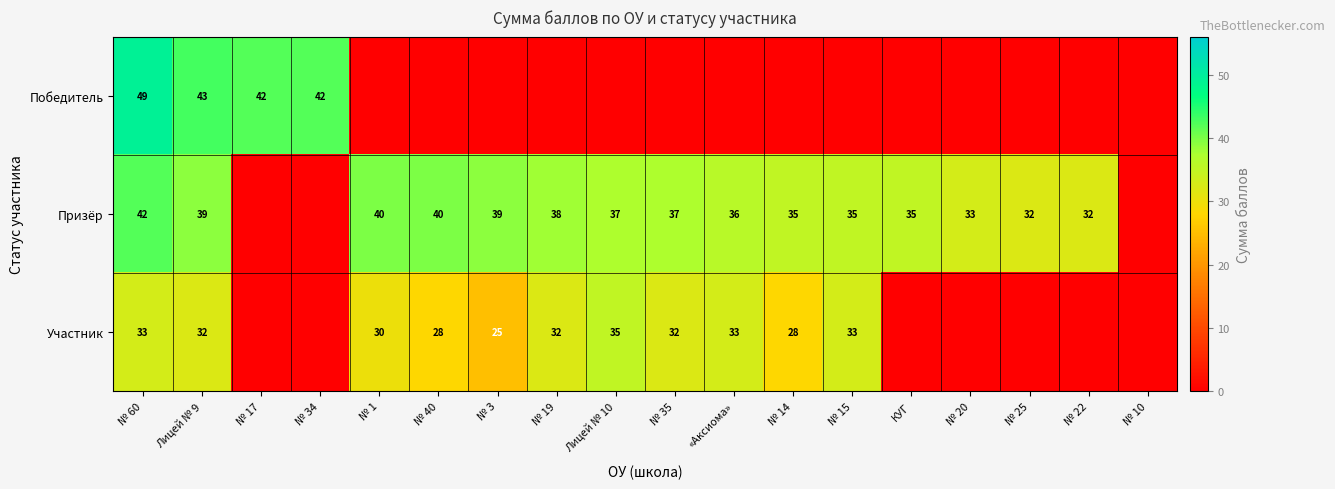

What is the sum of the Призёр values at Лицей № 10 and № 35?

74